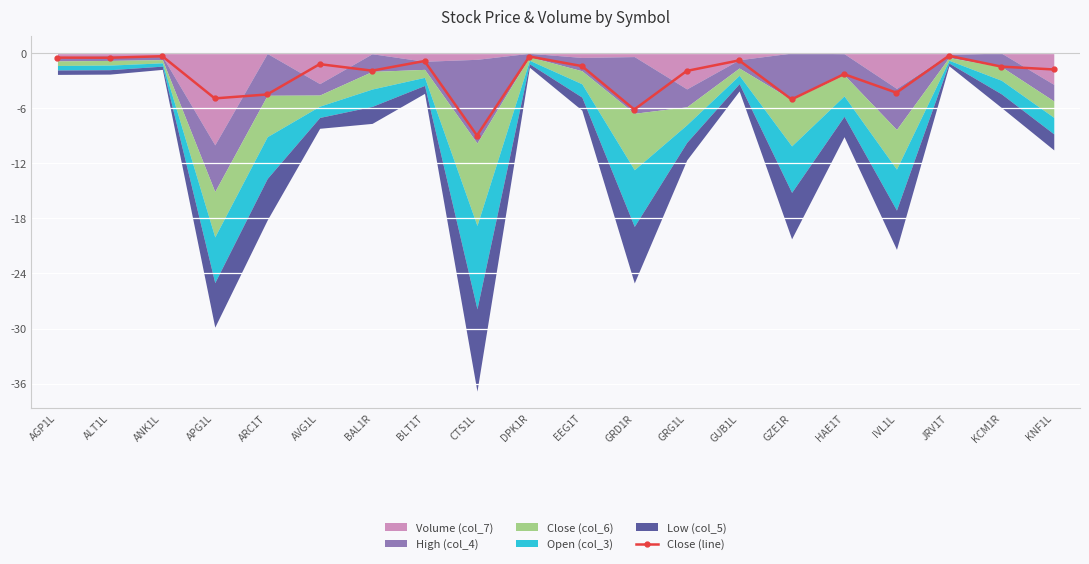

What is the value of the 1st point from the left?

-0.5